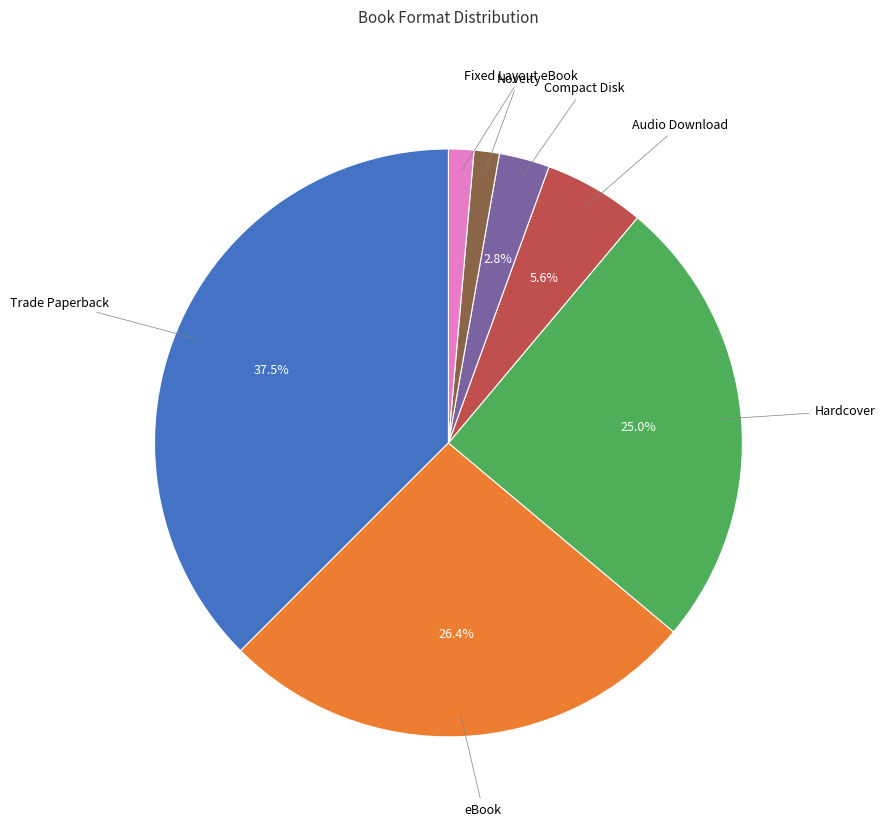

Which slice is the largest?

Trade Paperback